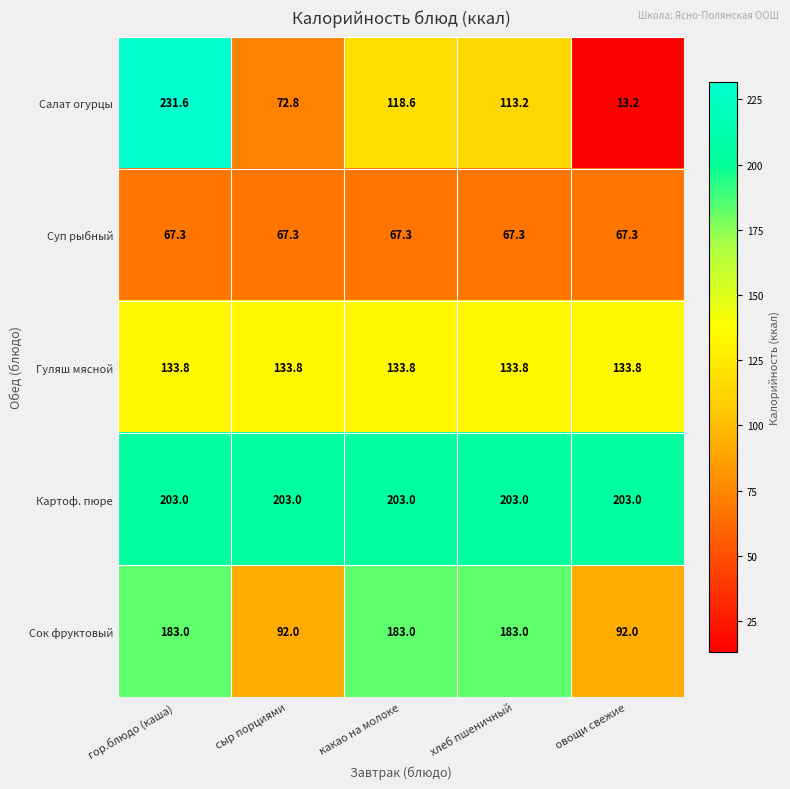

Is it true that Гуляш мясной equals 200.0 at хлеб пшеничный?

False